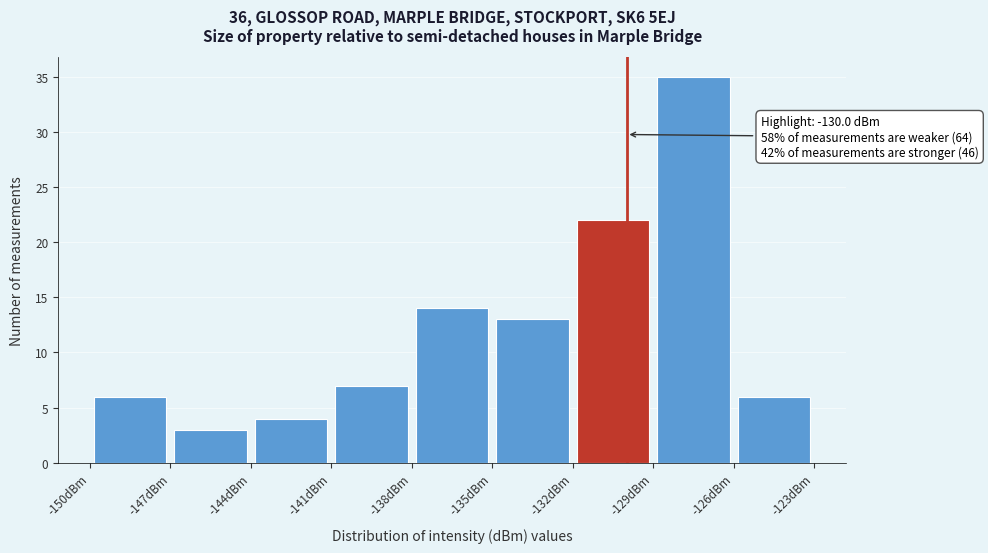

Over which range of the x-axis is the bar tallest?

-129 to -126